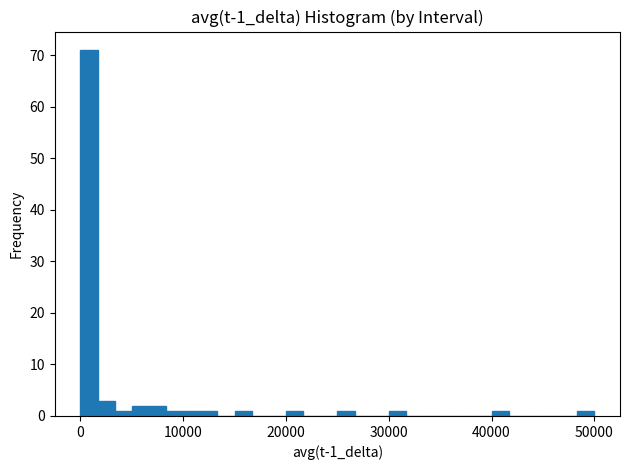

Read against the x-axis, roughly where is the centre of the tallest bar?

1000